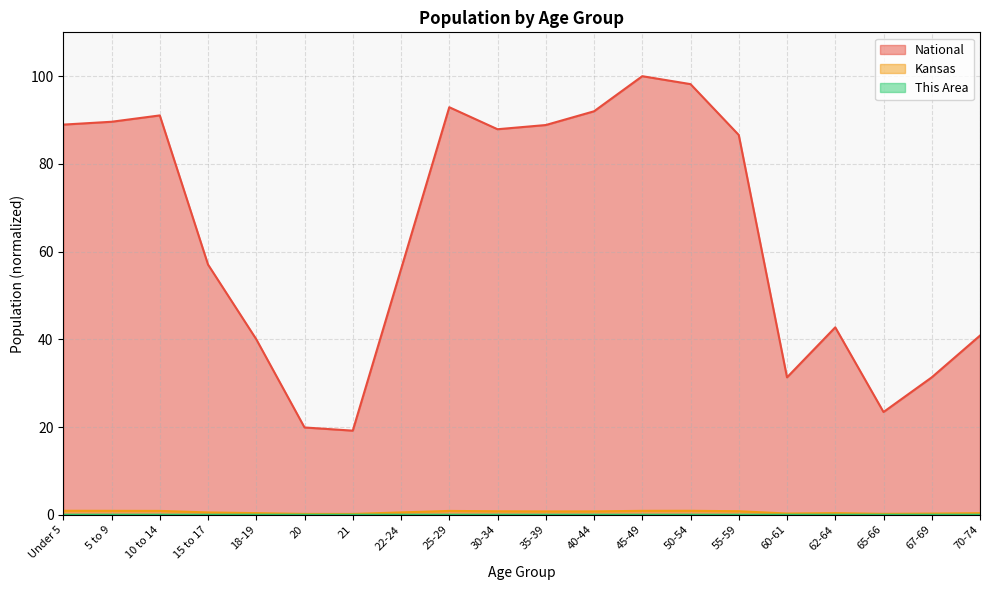

What is the minimum value for Kansas?

0.2